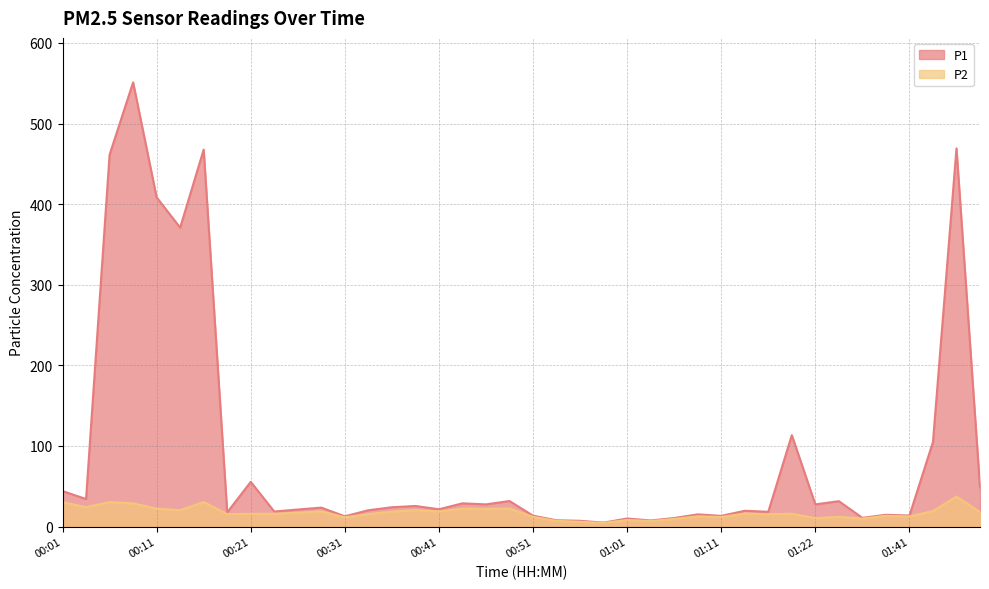

What is the label of the 14th point from the right?

01:06